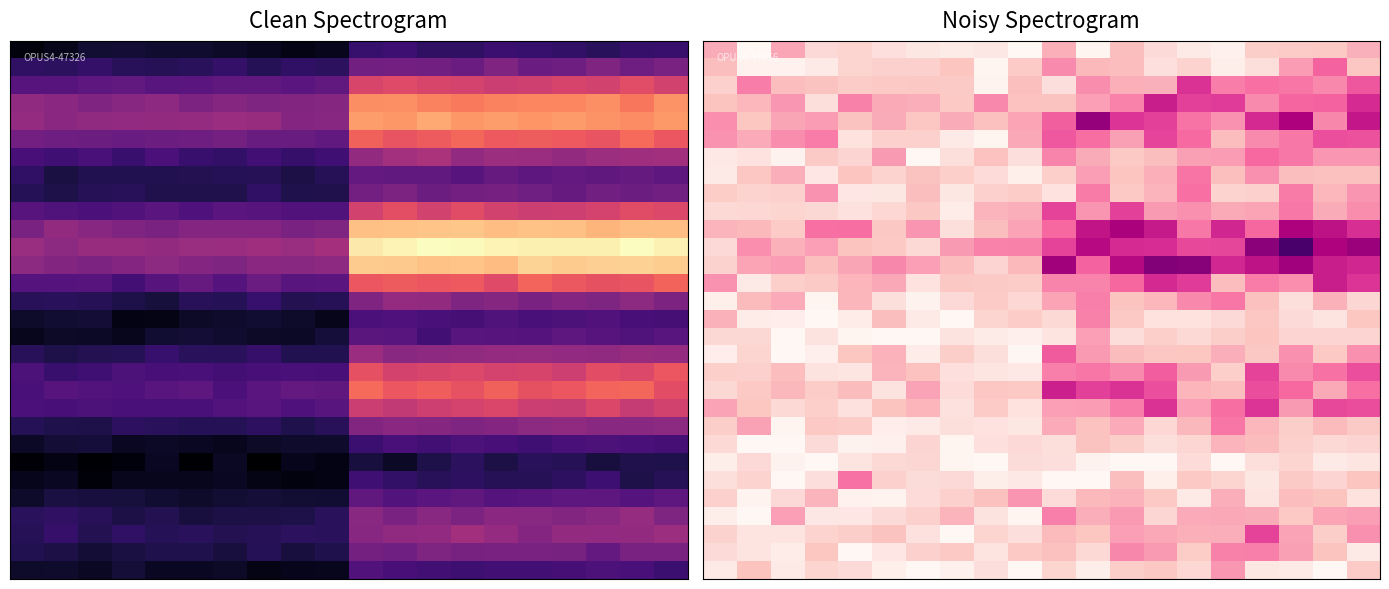

Between 18 and 13, which is larger?

13